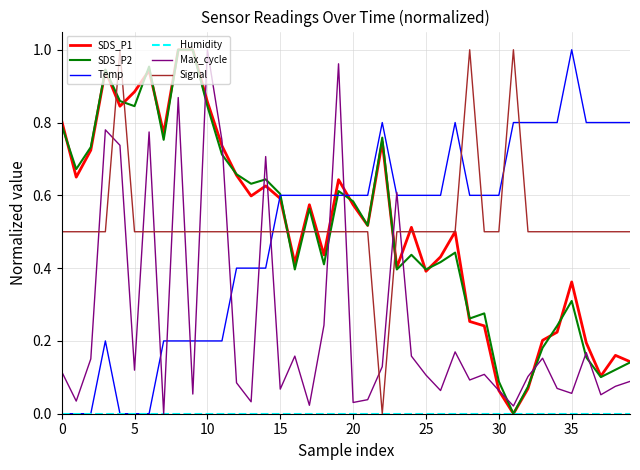

Is this an area chart (filled region under the line)?

No